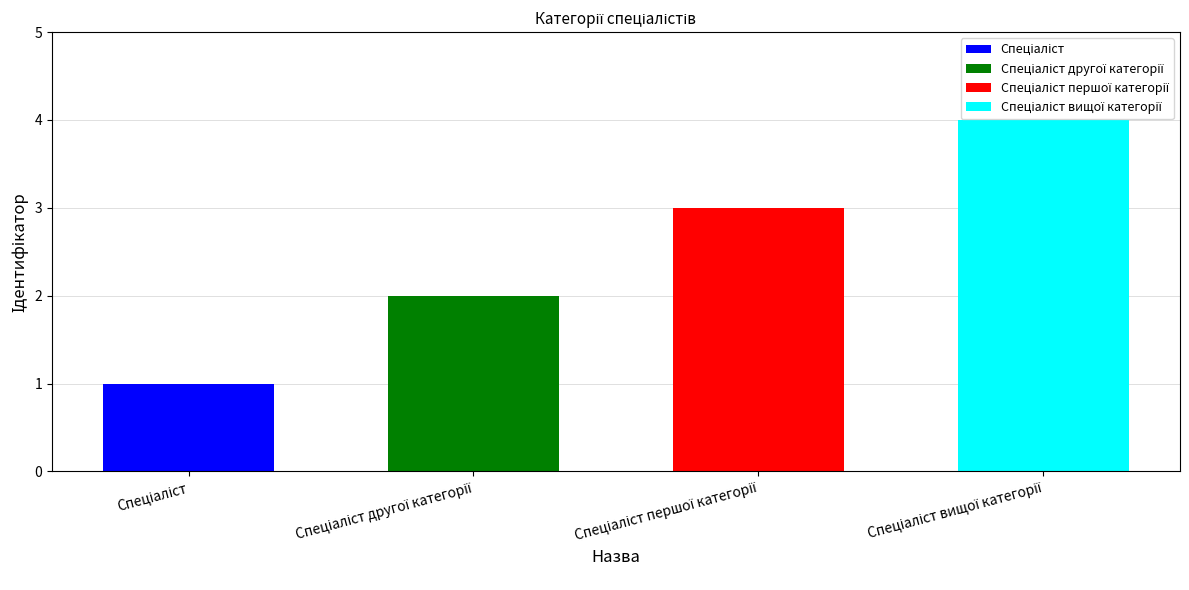

Count the number of categories in the chart.

4